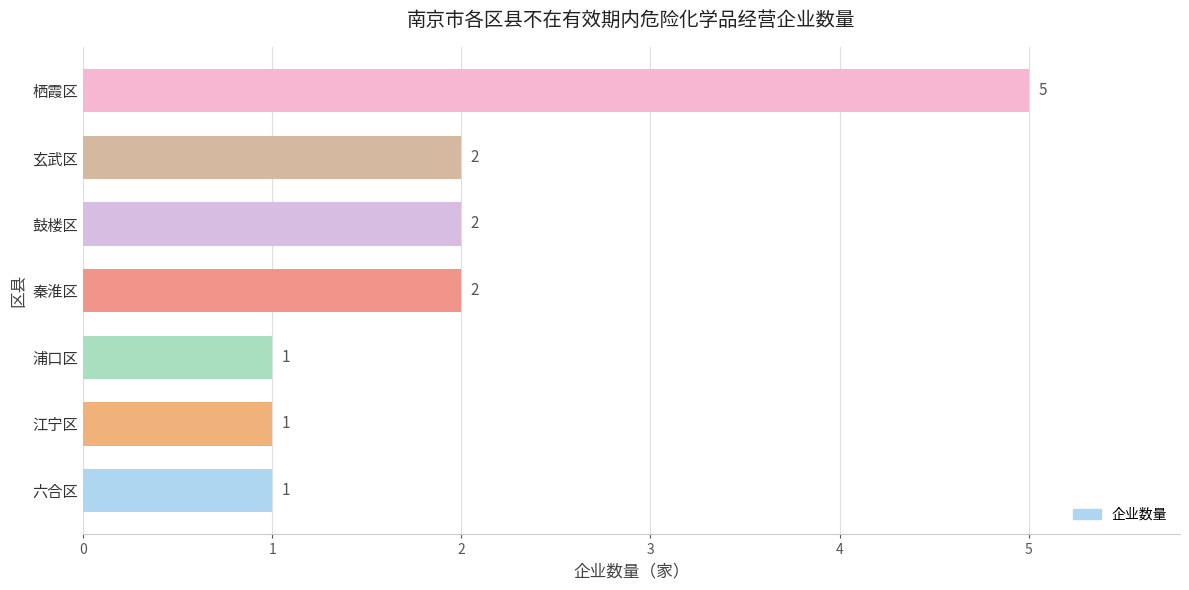

How many data points does each series have?

7